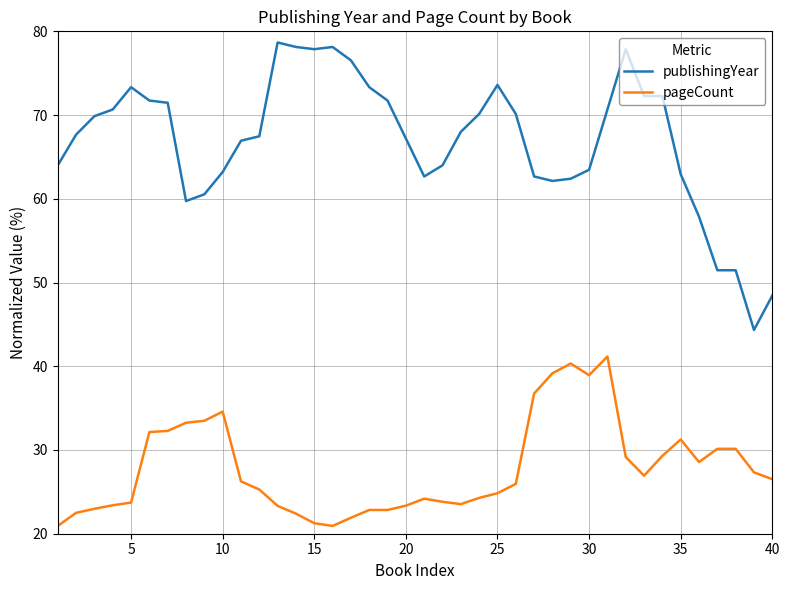

What is the difference between the maximum and minimum values in the pageCount series?

20.2